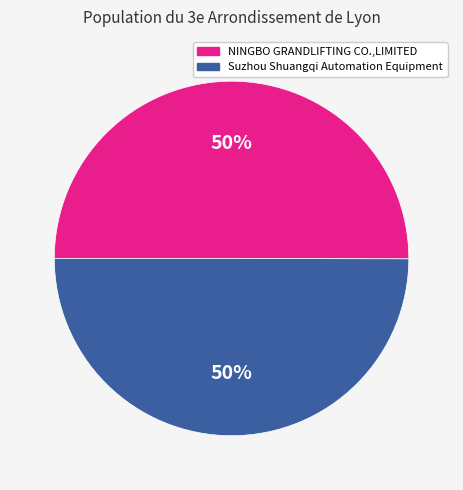

What is the ratio of the value at Suzhou Shuangqi Automation Equipment to the value at NINGBO GRANDLIFTING CO.,LIMITED?

1.0